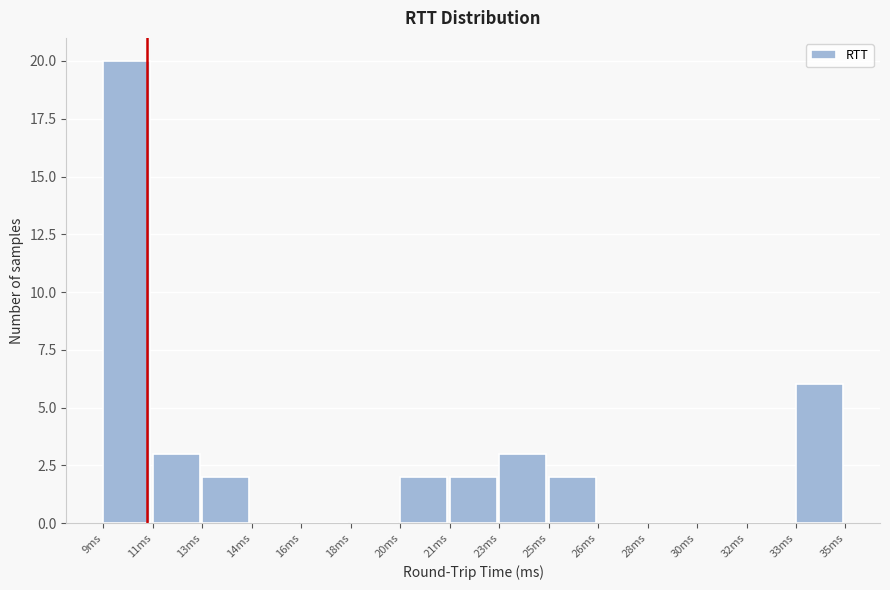

Reading left to right, transcribe all the data shown in this chart.

9ms=20	11ms=3	13ms=2	14ms=0	16ms=0	18ms=0	20ms=2	21ms=2	23ms=3	25ms=2	26ms=0	28ms=0	30ms=0	32ms=0	33ms=6